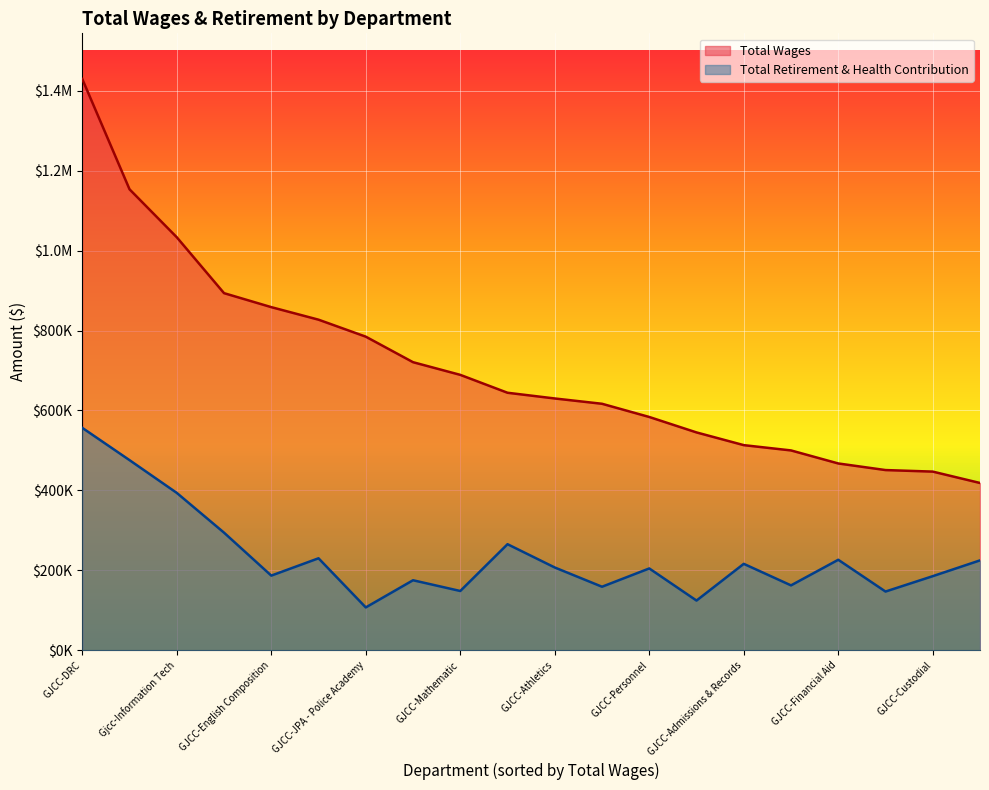

In Total Retirement & Health Contribution, how many points are higher than both neighbors (excluding endpoints)?

6